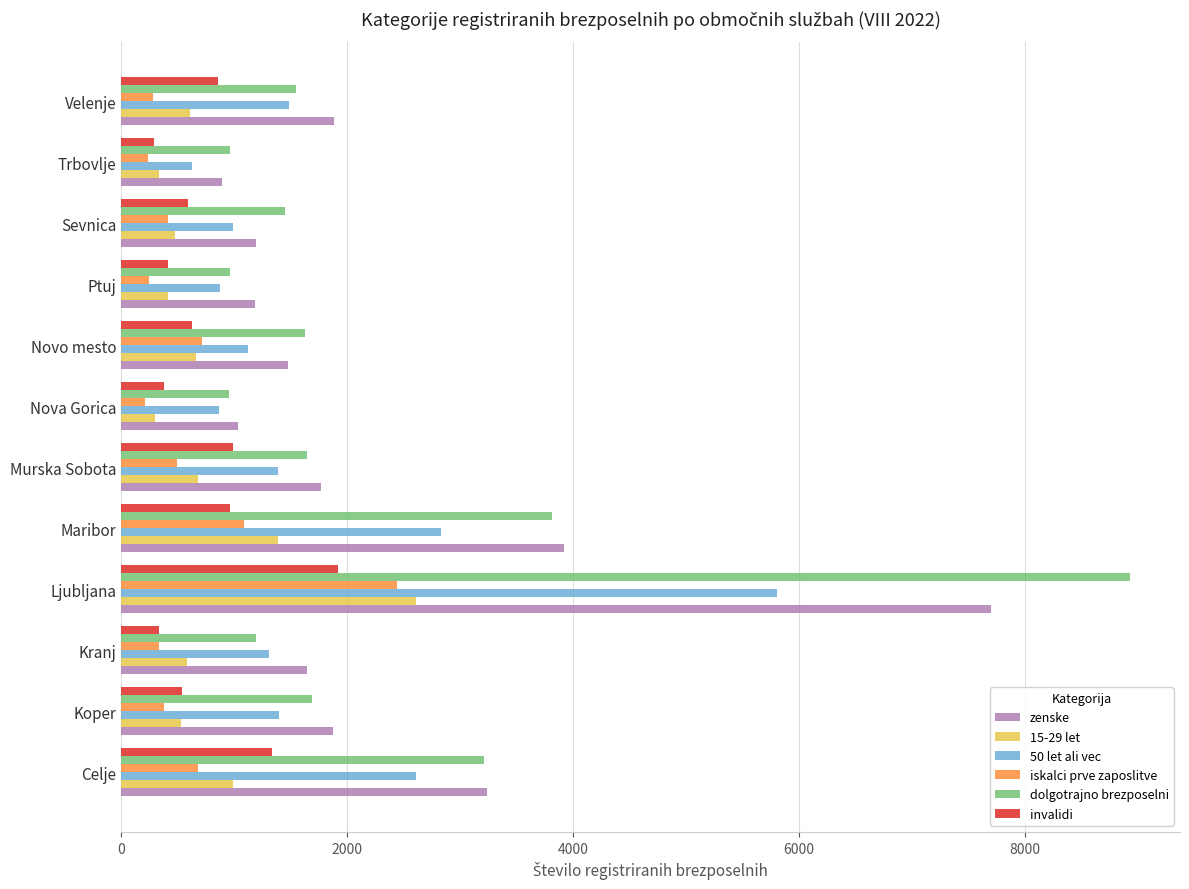

What is the difference between the maximum and minimum values in the 15-29 let series?

2311